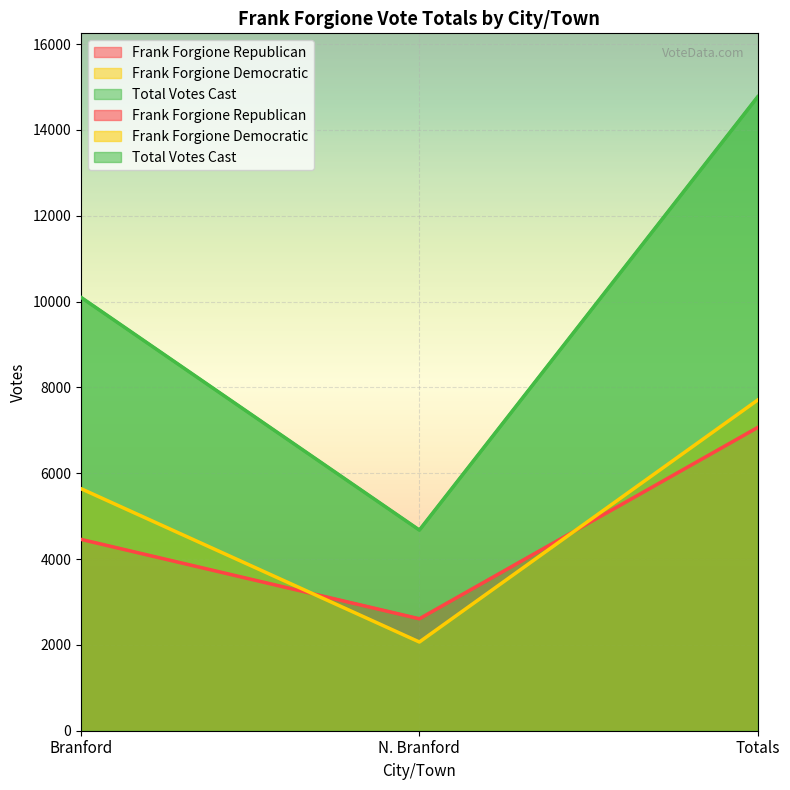

What is the value of the Frank Forgione Democratic point at the 1st from the left?

5639